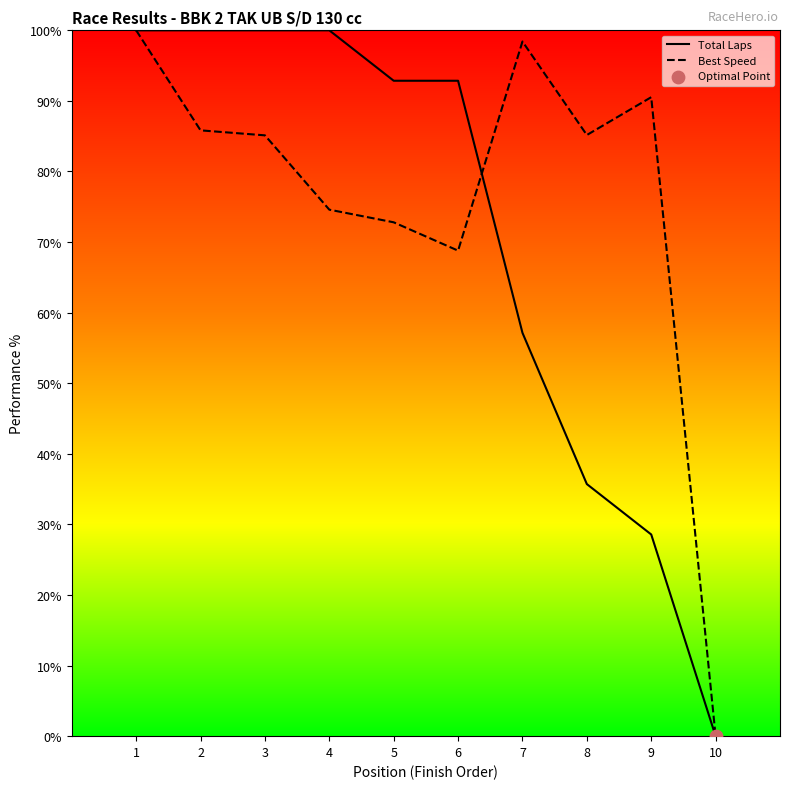

Is the value of Total Laps at 2 greater than the value of Best Speed at 6?

Yes